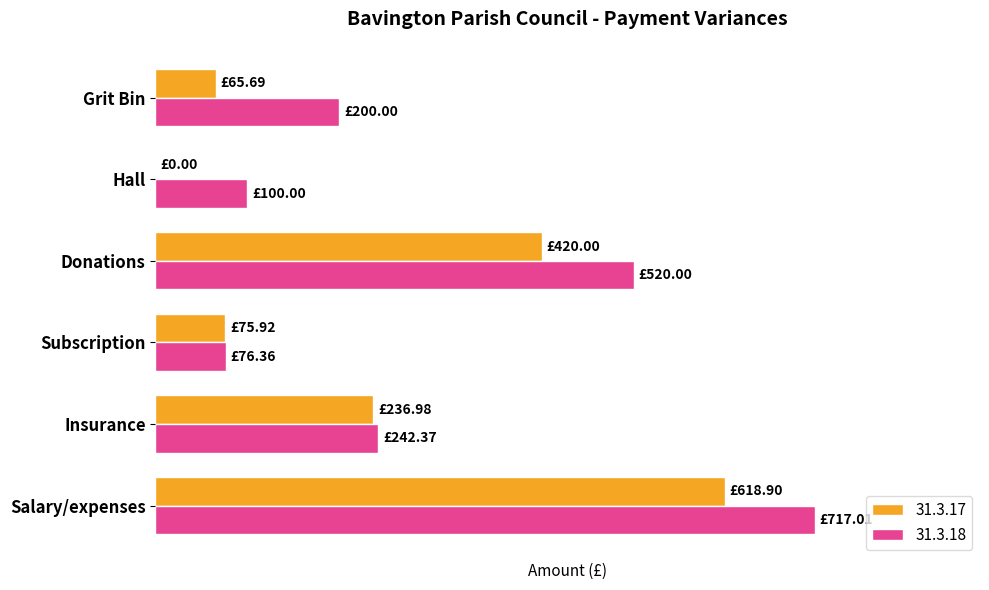

What is the highest value of the 31.3.17 series?

618.9